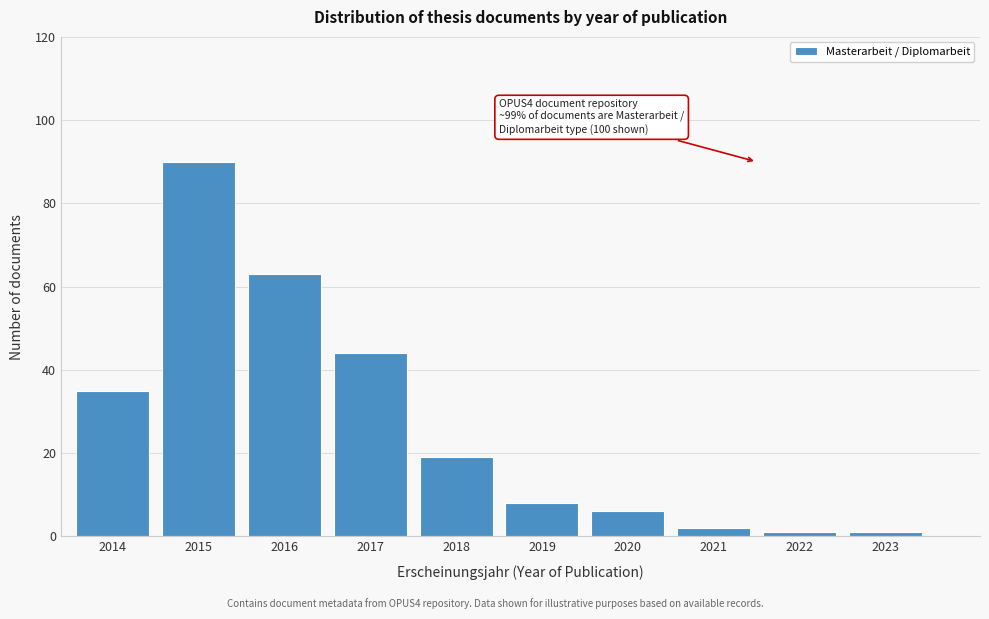

Reading left to right, what are all the values shown in this chart?

35	90	63	44	19	8	6	2	1	1